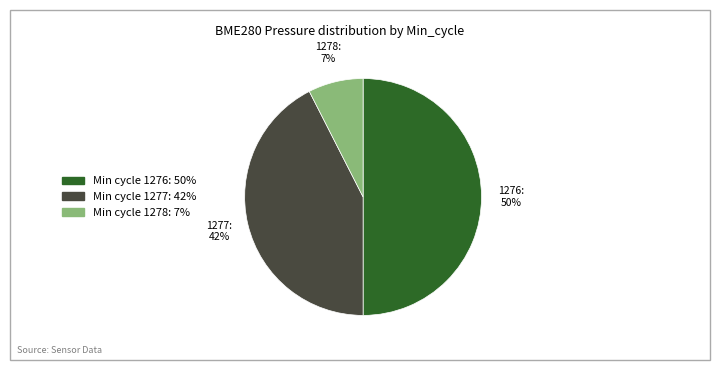

Count the number of slices in the pie.

3